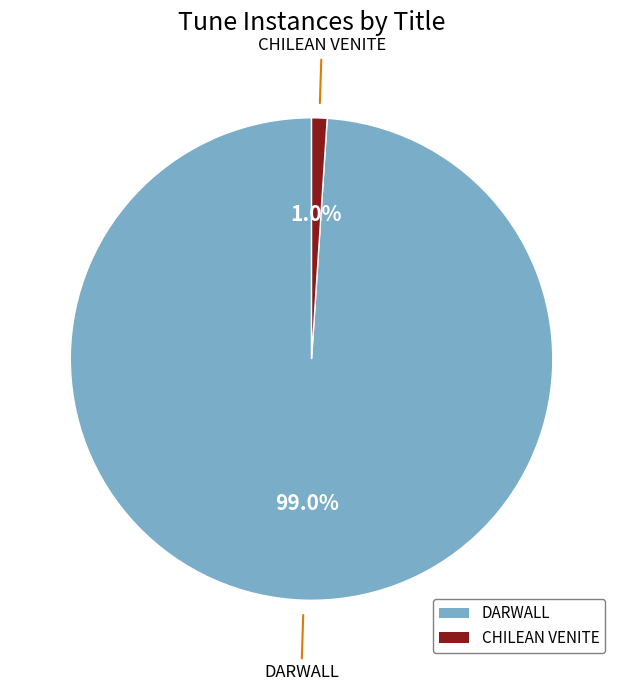

To the nearest percent, what is the difference between the CHILEAN VENITE and DARWALL slice percentages?

98%